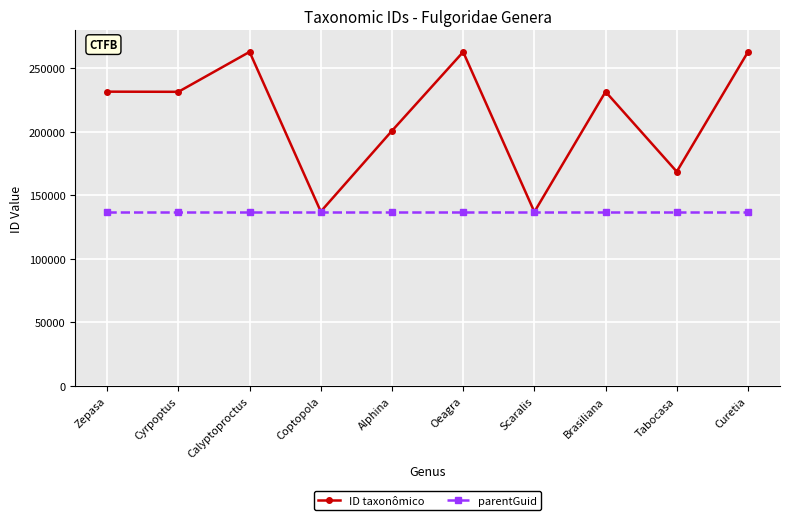

What is the maximum value for ID taxonômico?

263039